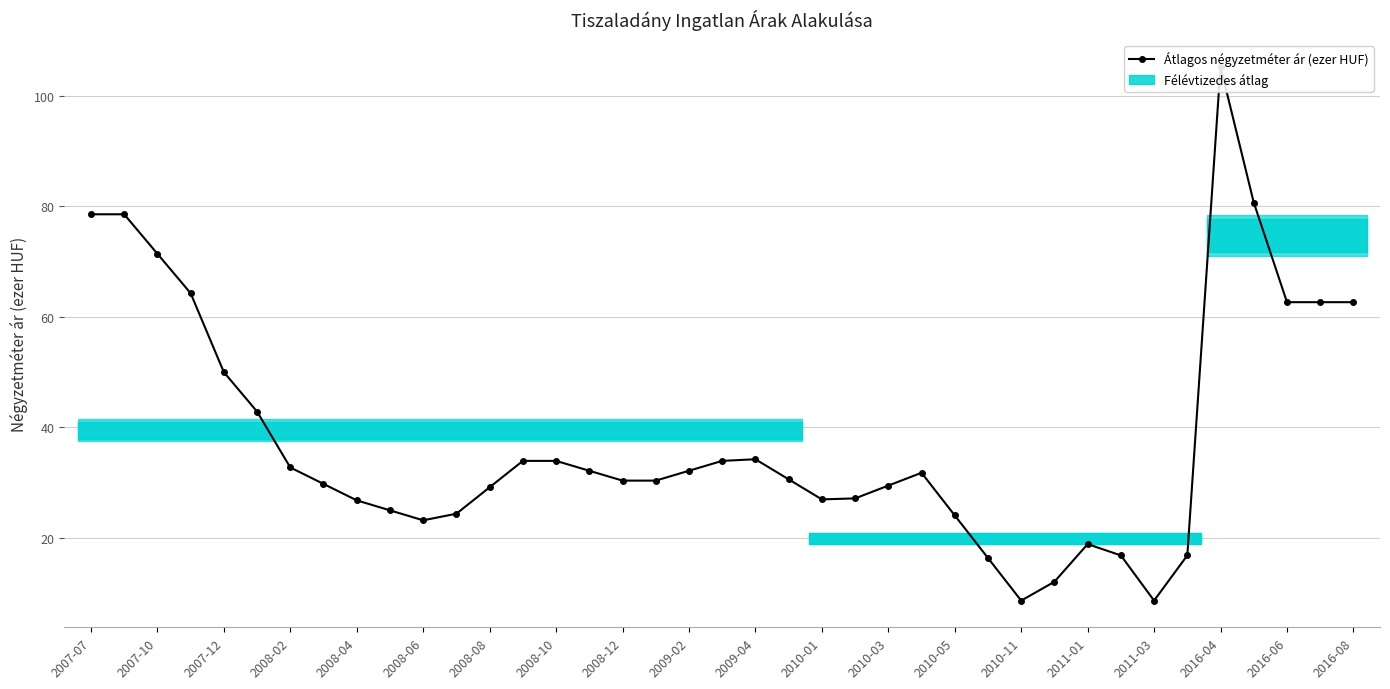

What is the sum of the values at 31 and 29?

28.9